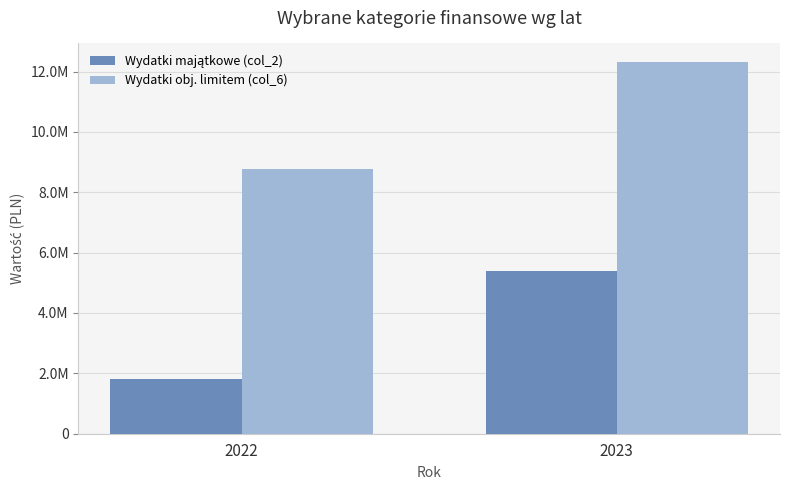

The value of Wydatki obj. limitem (col_6) at 2023 is 12314112. True or false?

True